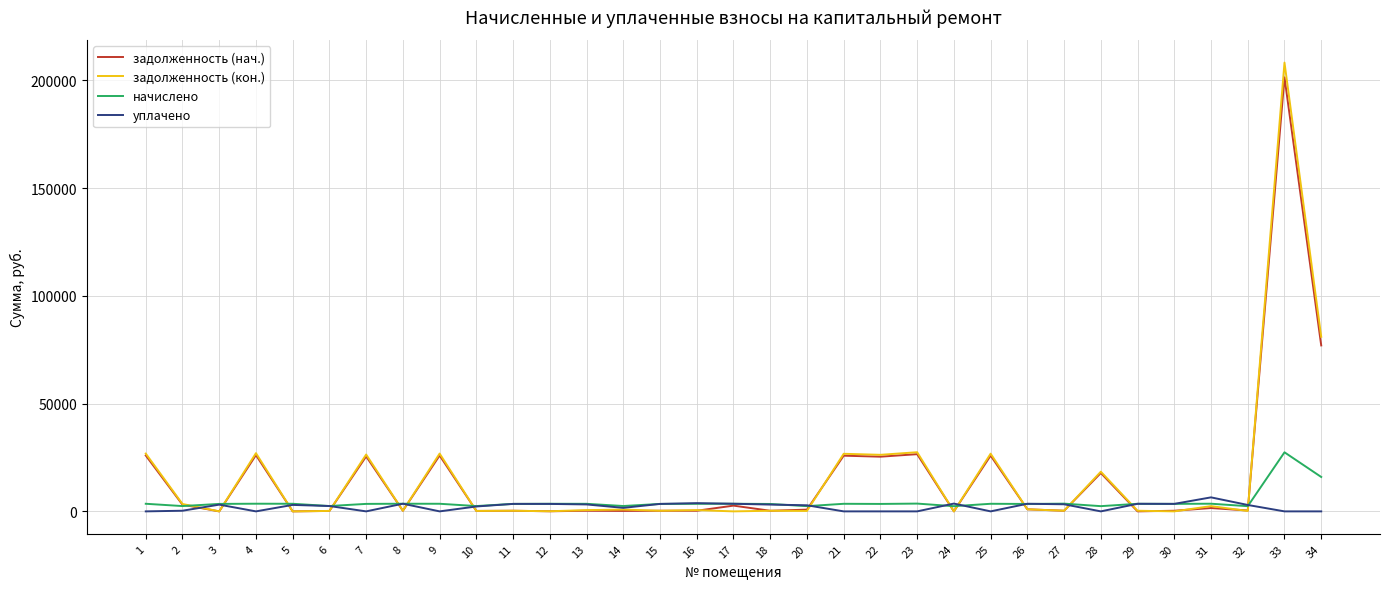

What is the sum of all задолженность (кон.) values?

533336.4